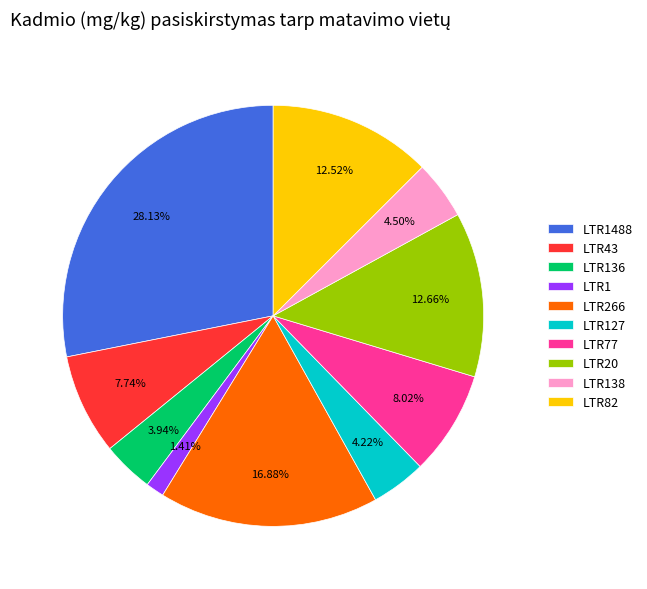

How many segments does this pie chart have?

10